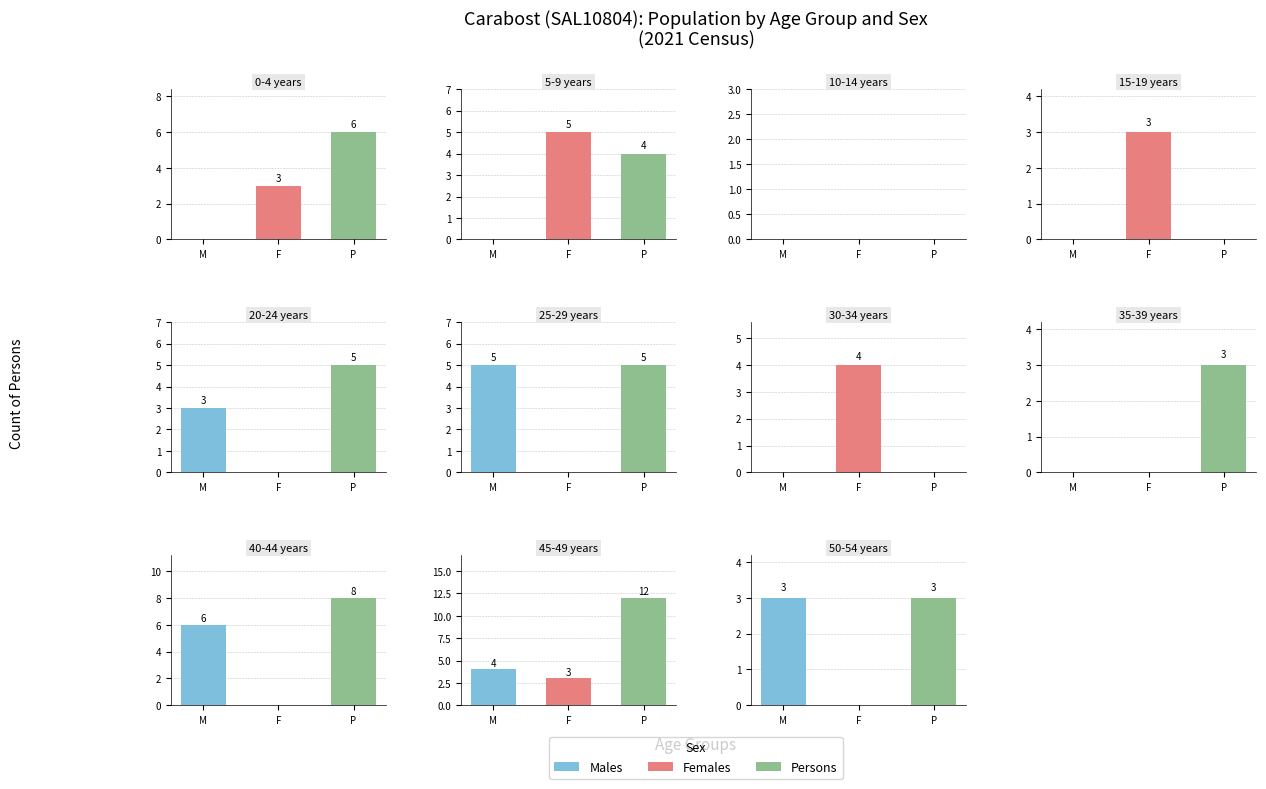

What is the total value across all series at 45-49 years?

19